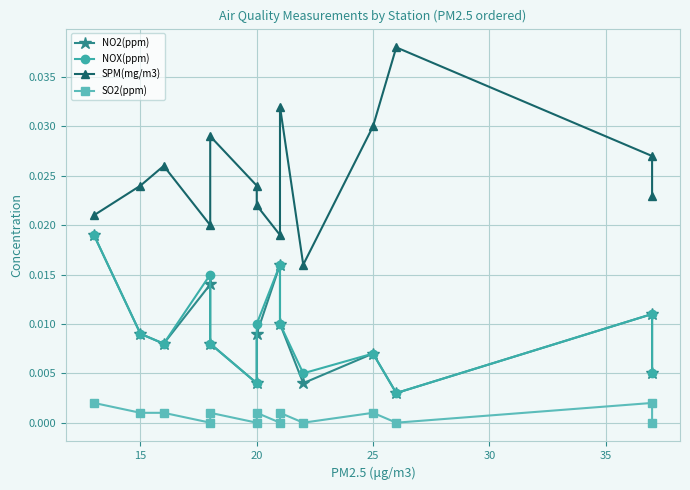

True or false: SPM(mg/m3) and NO2(ppm) cross at least once.

False